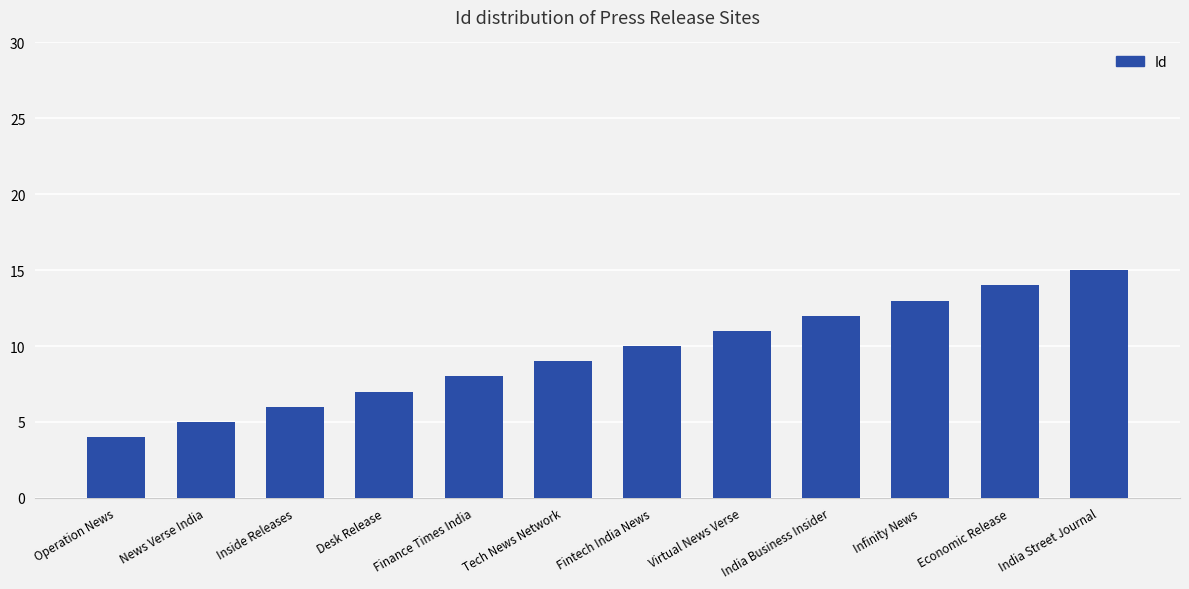

List the labels in order of value, largest first.

India Street Journal, Economic Release, Infinity News, India Business Insider, Virtual News Verse, Fintech India News, Tech News Network, Finance Times India, Desk Release, Inside Releases, News Verse India, Operation News